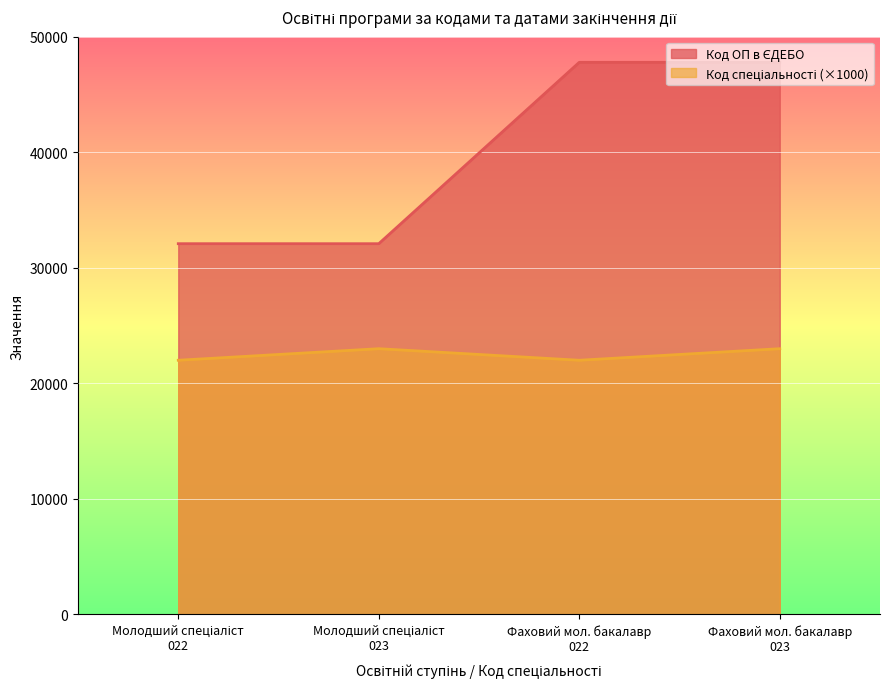

How many values in the Код ОП в ЄДЕБО series are below 47782?

2